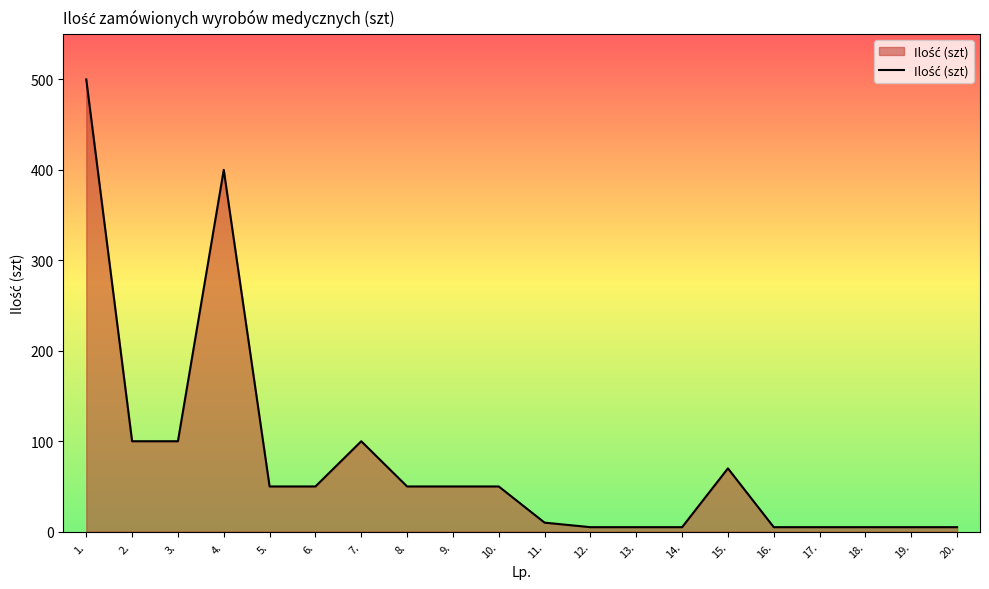

What is the greatest value displayed?

500